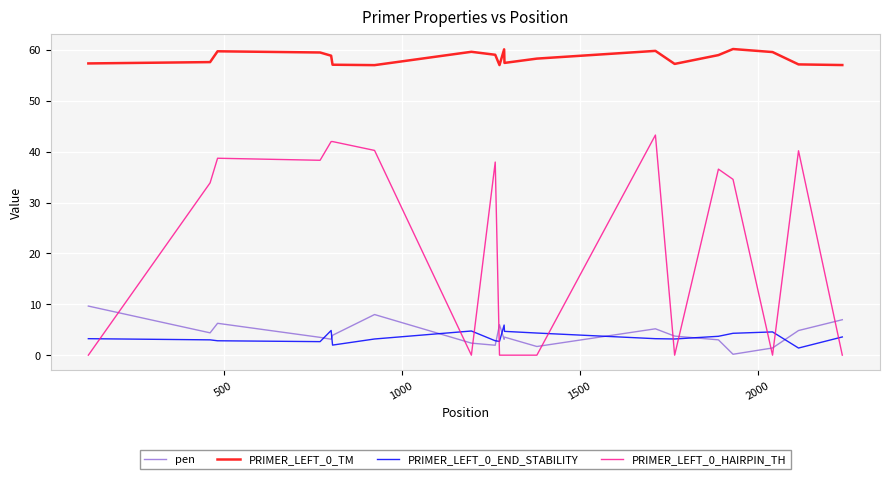

What is the lowest value of the PRIMER_LEFT_0_TM series?

57.0